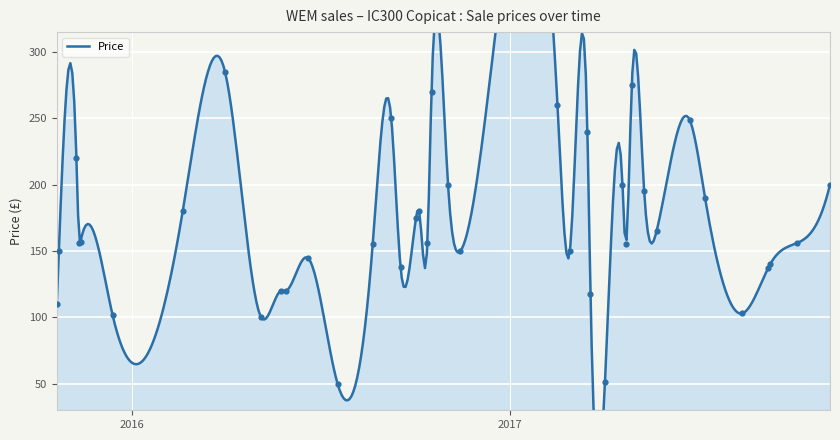

Which has a higher value, 2015-11-11 or 2017-09-10?

2015-11-11